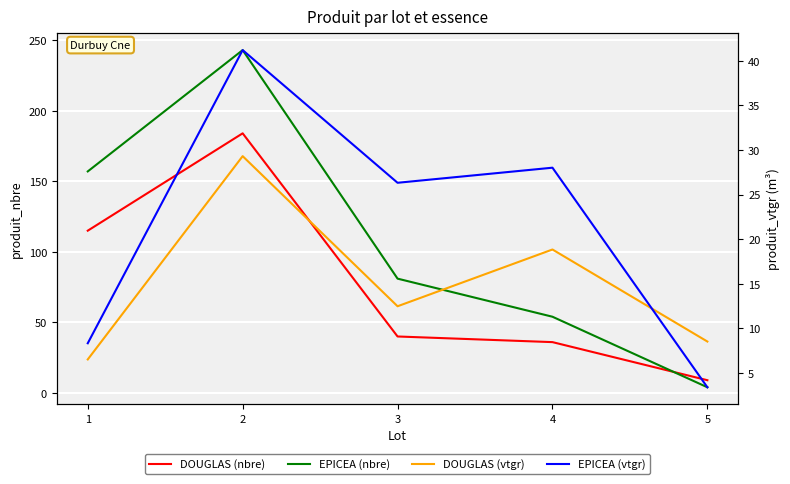

What is the value of the DOUGLAS (vtgr) point at the 4th from the left?

18.8